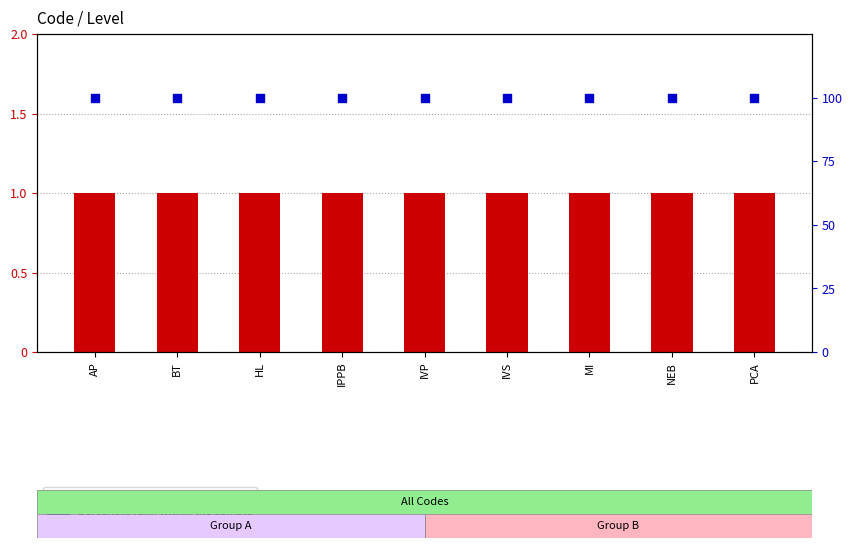

At how many categories does at least one series exceed 77?

9